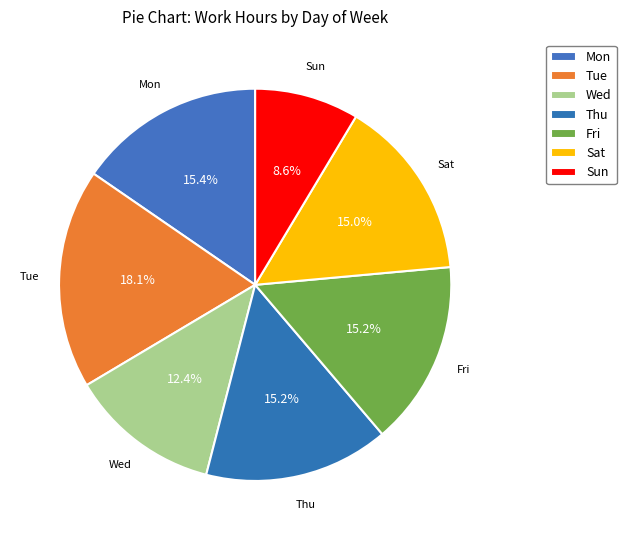

Is it true that Mon is 27% of the pie?

False